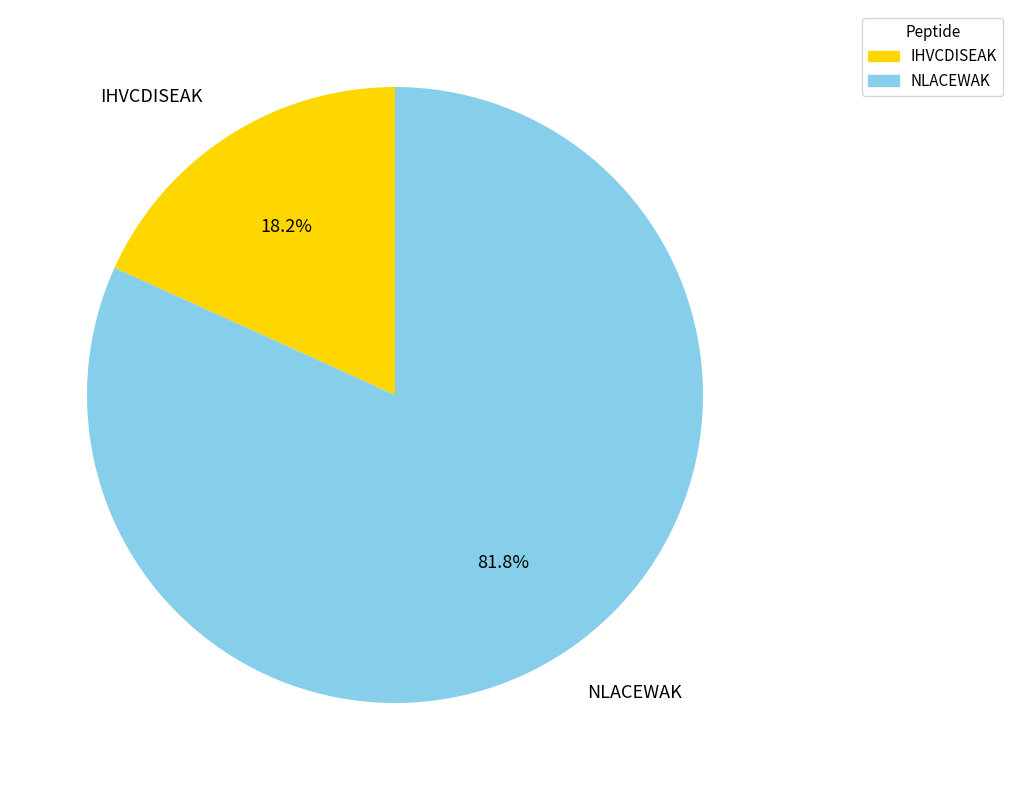

How many slices are in this pie chart?

2